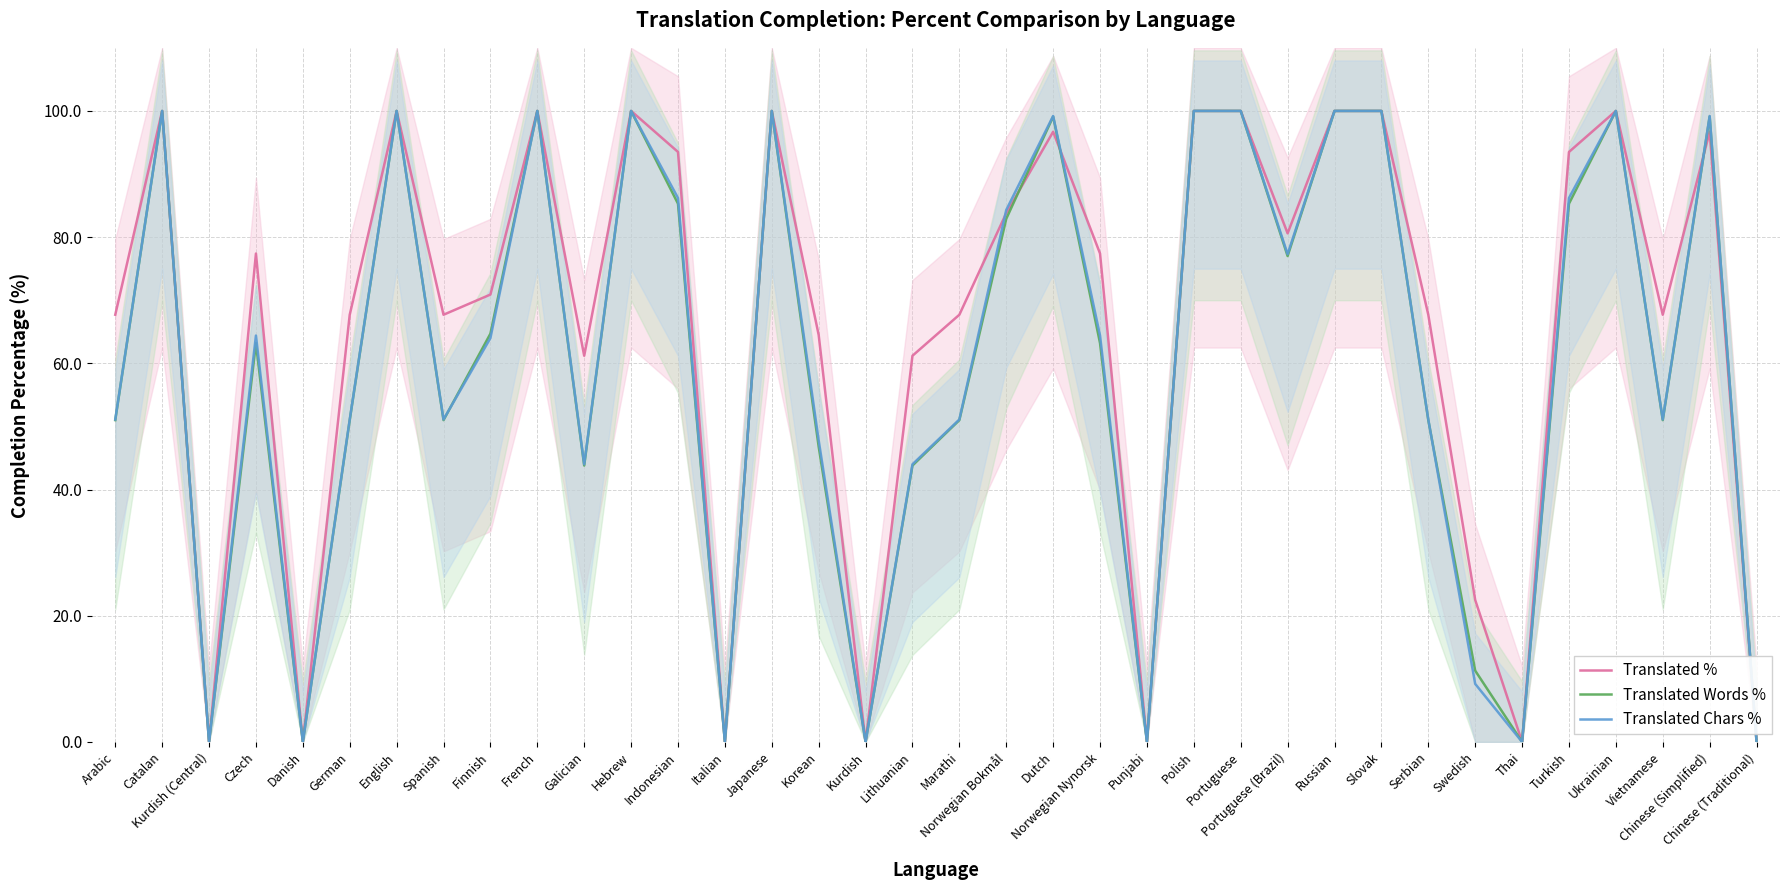

What is the label of the 11th point from the left?

Galician